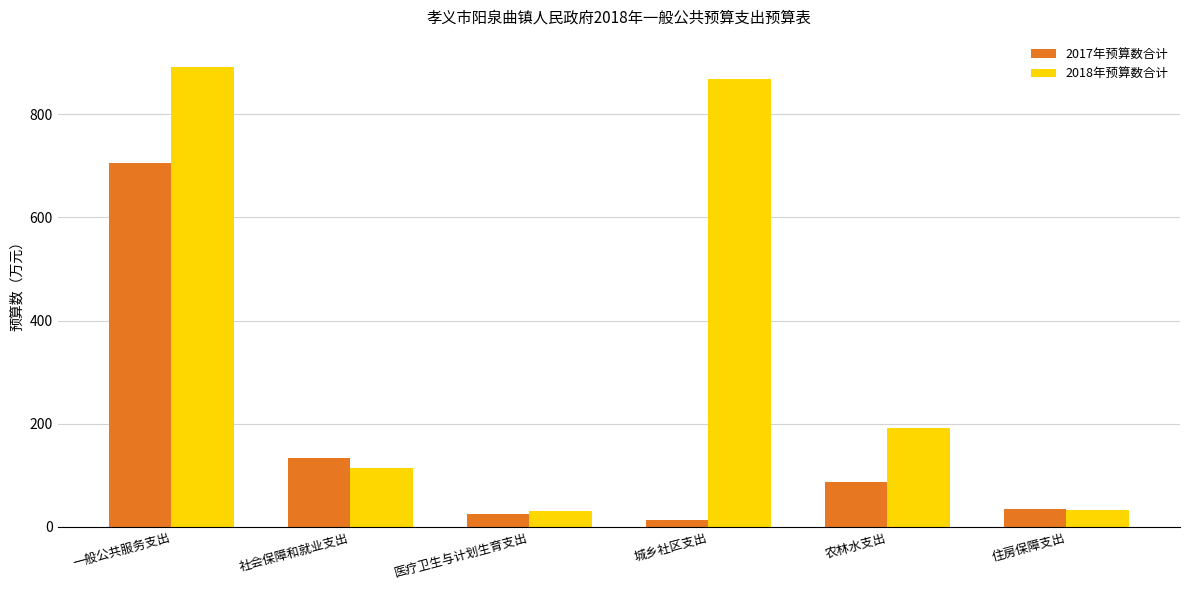

What is the value of the 2018年预算数合计 bar at the 6th from the left?

33.1